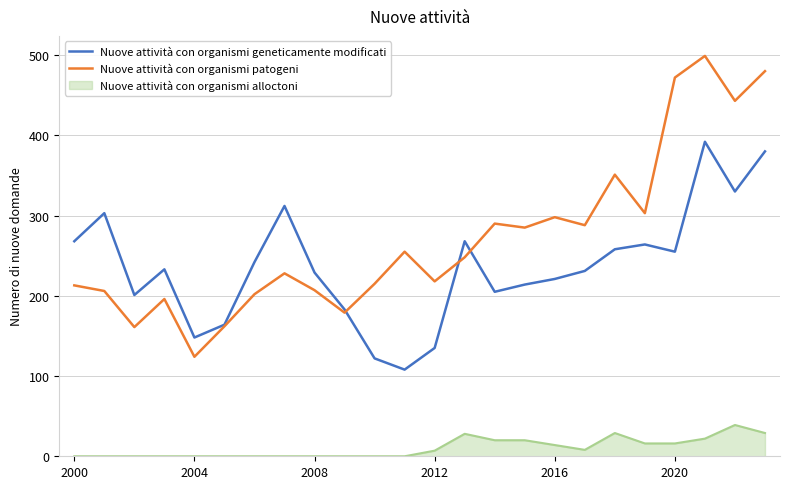

Which series has the largest range (max minus min)?

Nuove attività con organismi patogeni